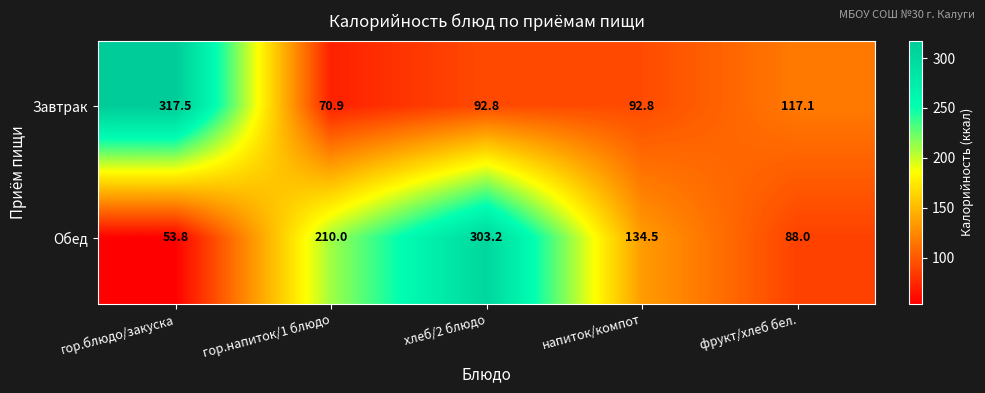

What is the sum of all Обед values?

789.5